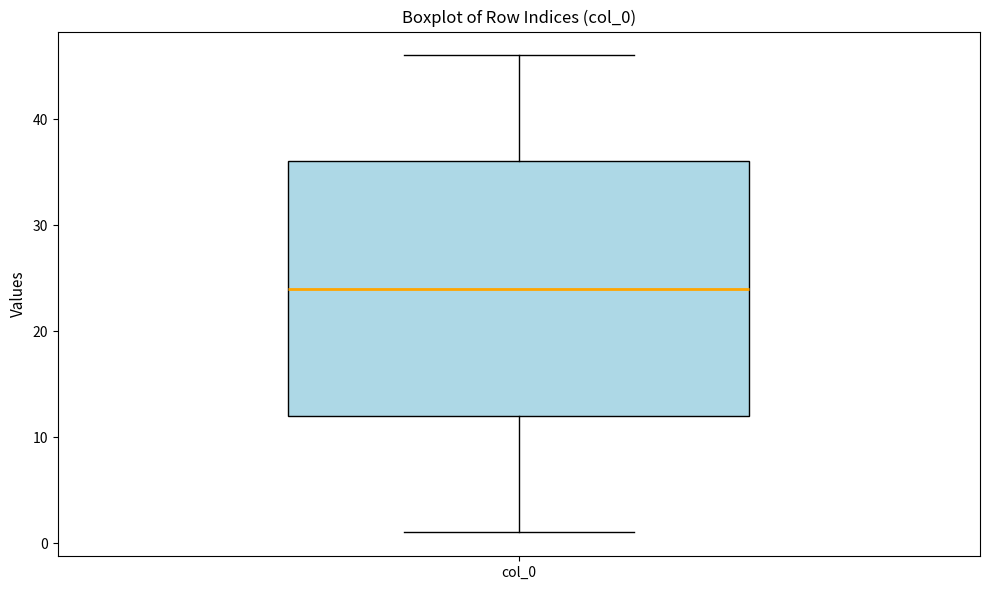

Read this box plot against the y-axis: the position of the median line, the range covered by the box, and the ends of both whiskers. The values are not printed on the chart, so give them approximately, as read against the axis.

median 24, box 12 to 36, whiskers 1 to 46